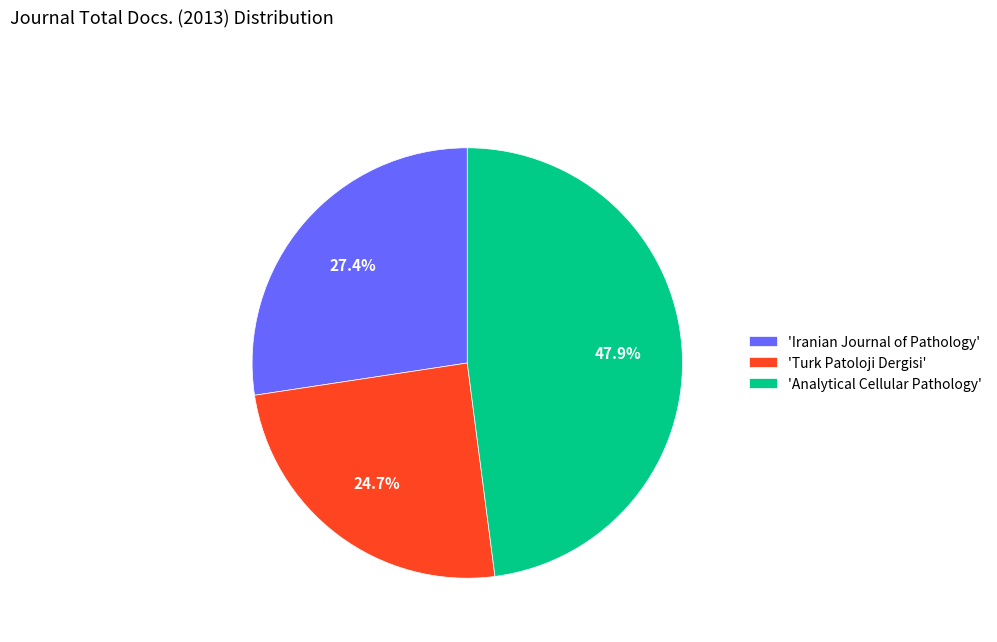

Which slice is the smallest?

'Turk Patoloji Dergisi'